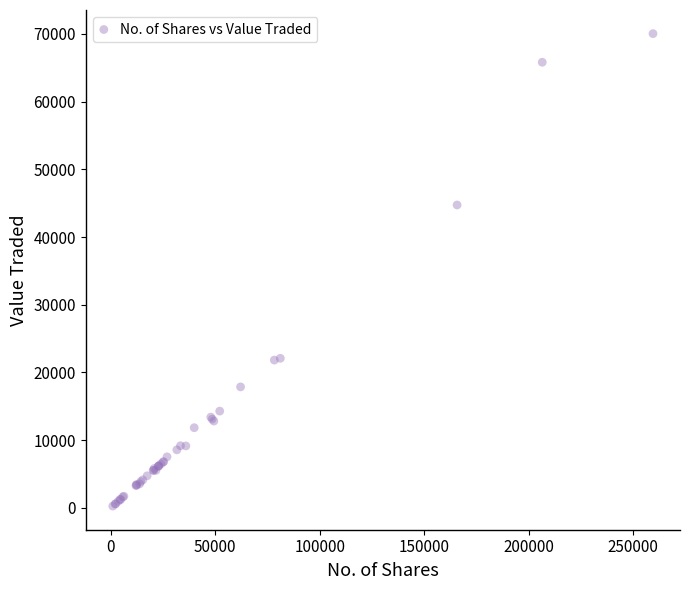

What Y value in the scatter plot is closest to 35149?

44733